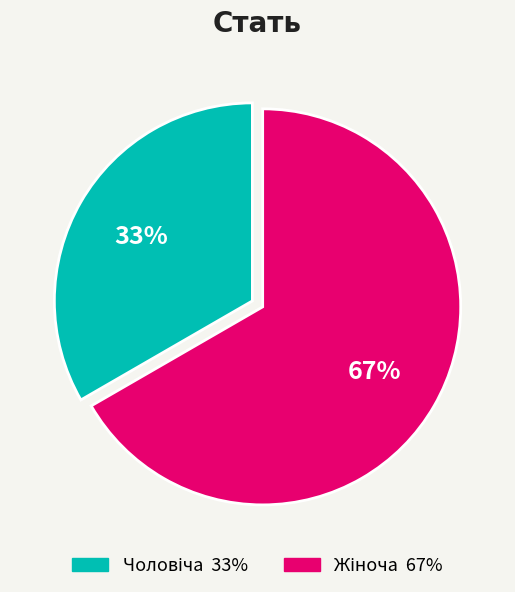

To the nearest percent, what is the average slice percentage?

50%